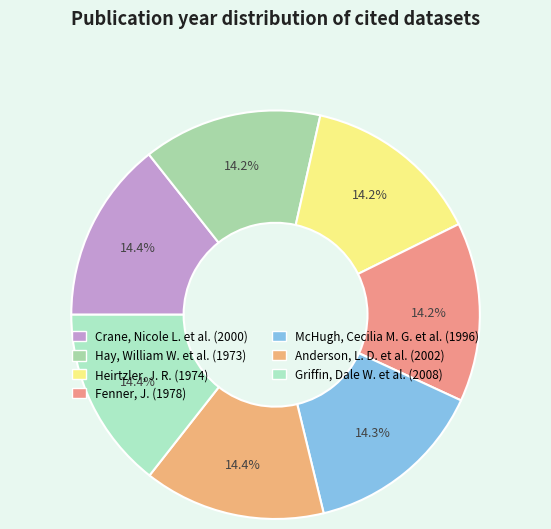

Count the number of slices in the pie.

7